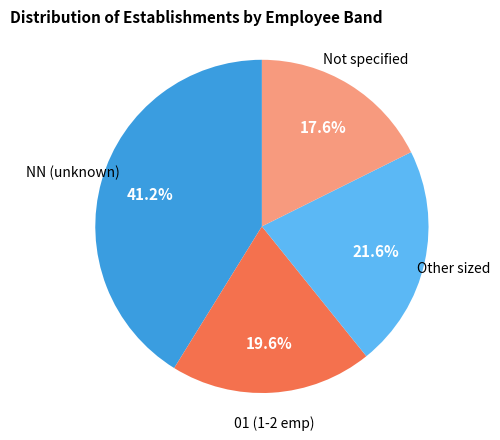

Is there any slice that represents more than half of the pie?

No